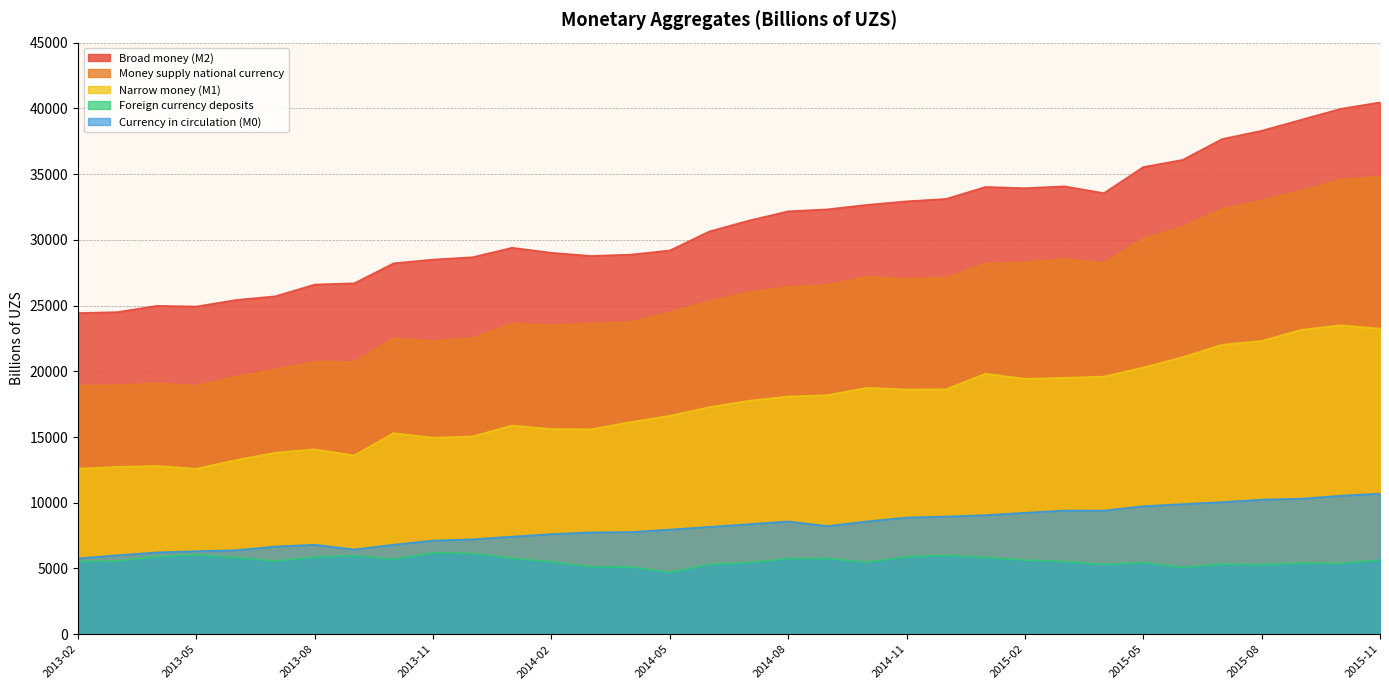

How many data points in Narrow money (M1) are less than 17760?

17